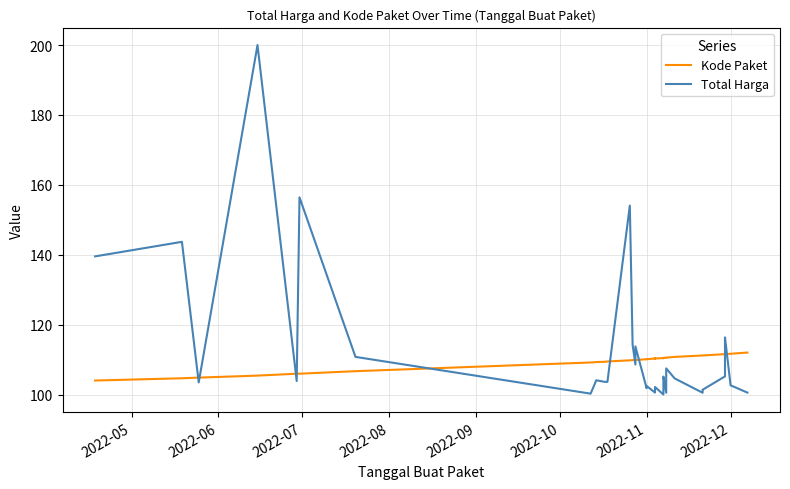

What is the value of the Kode Paket point at the 1st from the left?

104.0